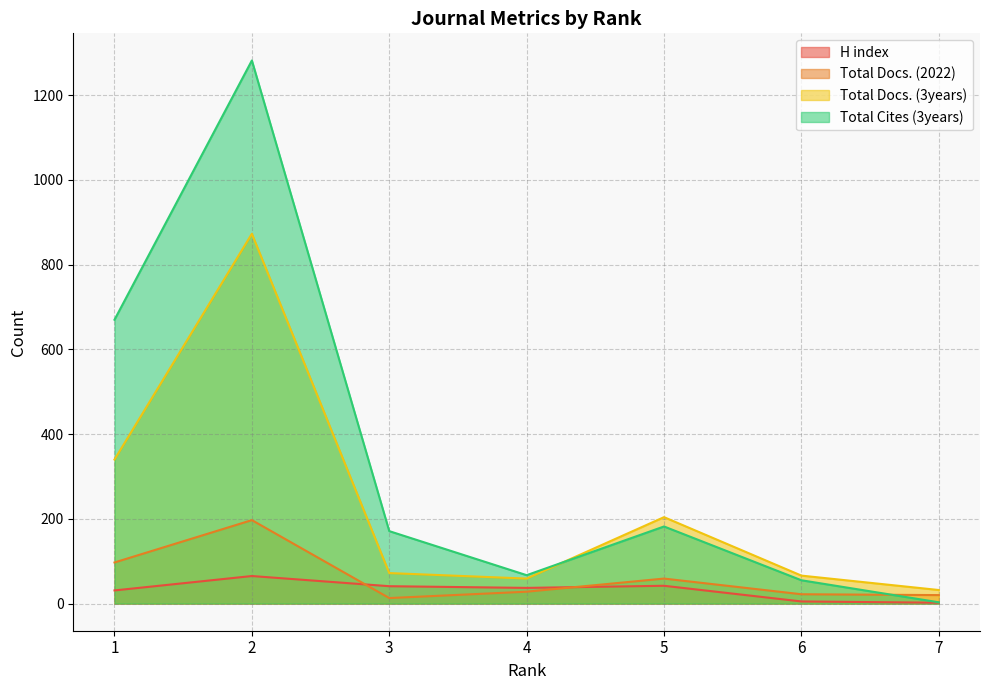

Rank the series at 3 from lowest to highest value.

Total Docs. (2022), H index, Total Docs. (3years), Total Cites (3years)